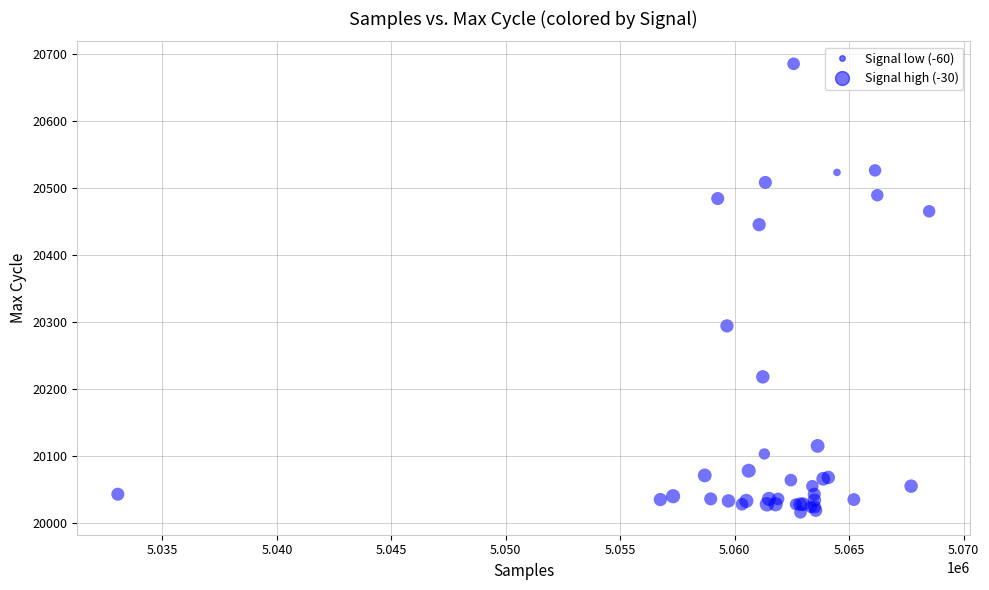

What Y value in the scatter plot is closest to 20350?

20294